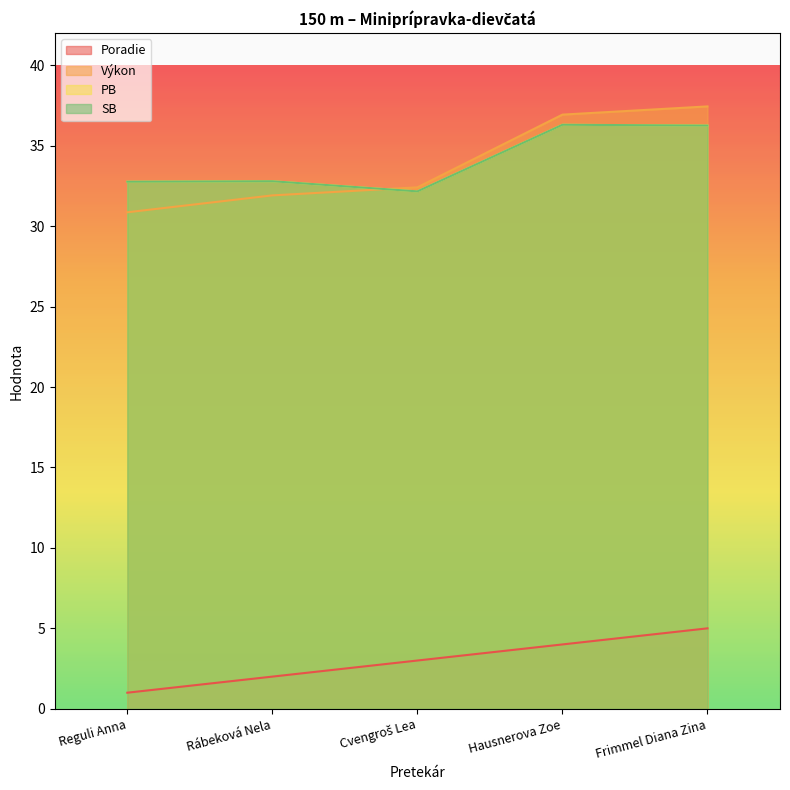

List the labels in order of SB value, largest first.

Hausnerova Zoe, Frimmel Diana Zina, Rábeková Nela, Reguli Anna, Cvengroš Lea